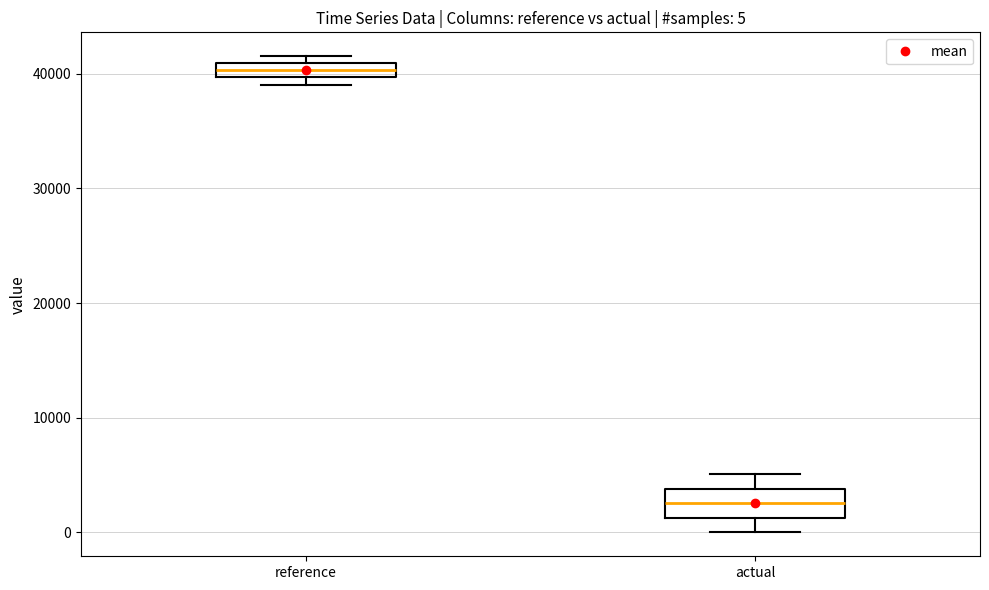

Which box has the highest median line?

reference